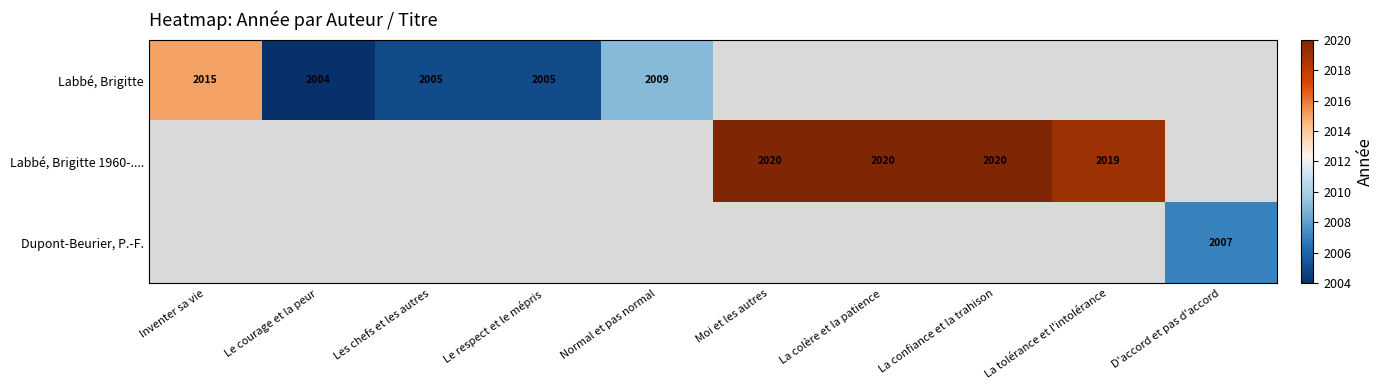

Is the value of Labbé, Brigitte 1960-.... at Moi et les autres greater than the value of Labbé, Brigitte at Normal et pas normal?

Yes